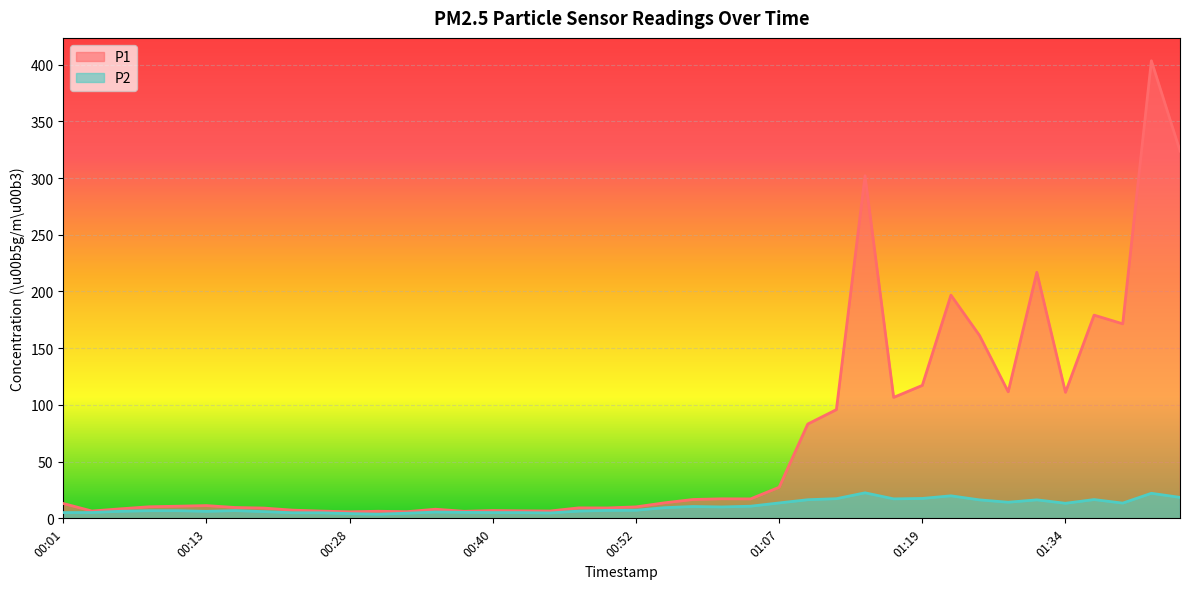

True or false: P2 and P1 cross at least once.

False